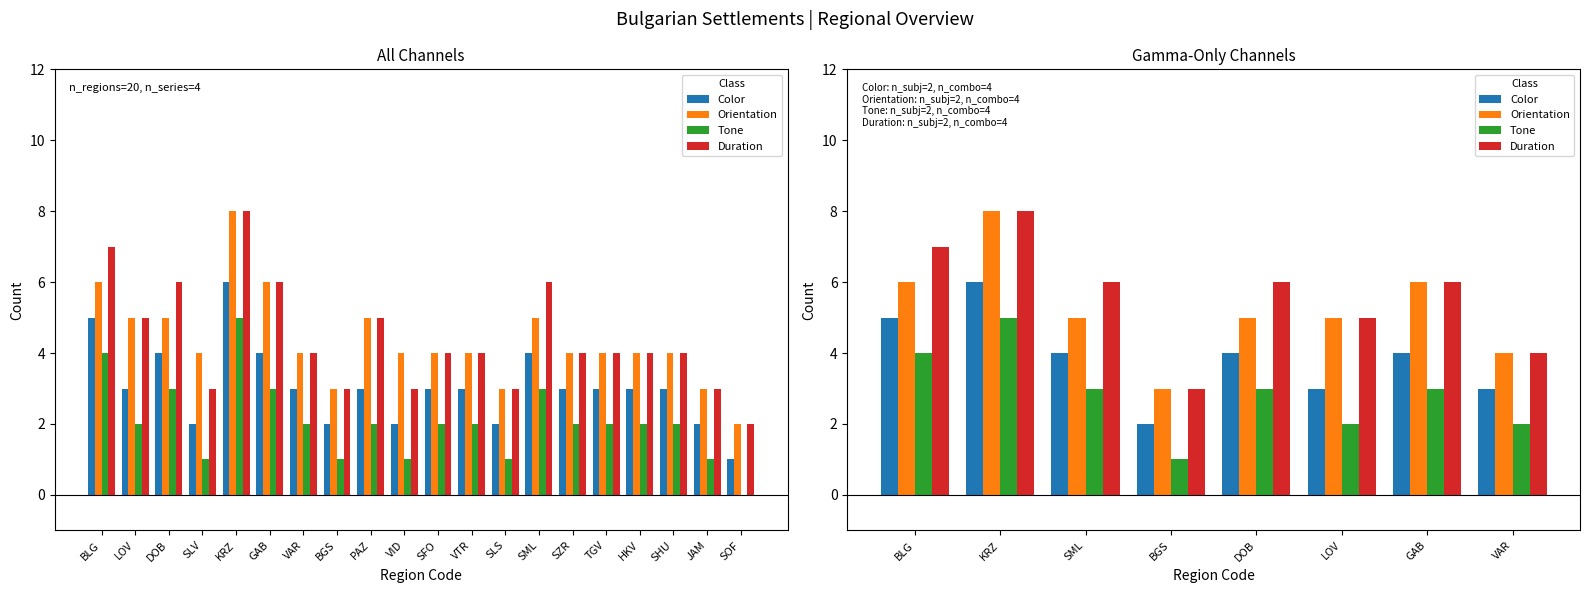

How many values in the Tone series are below 3?

3